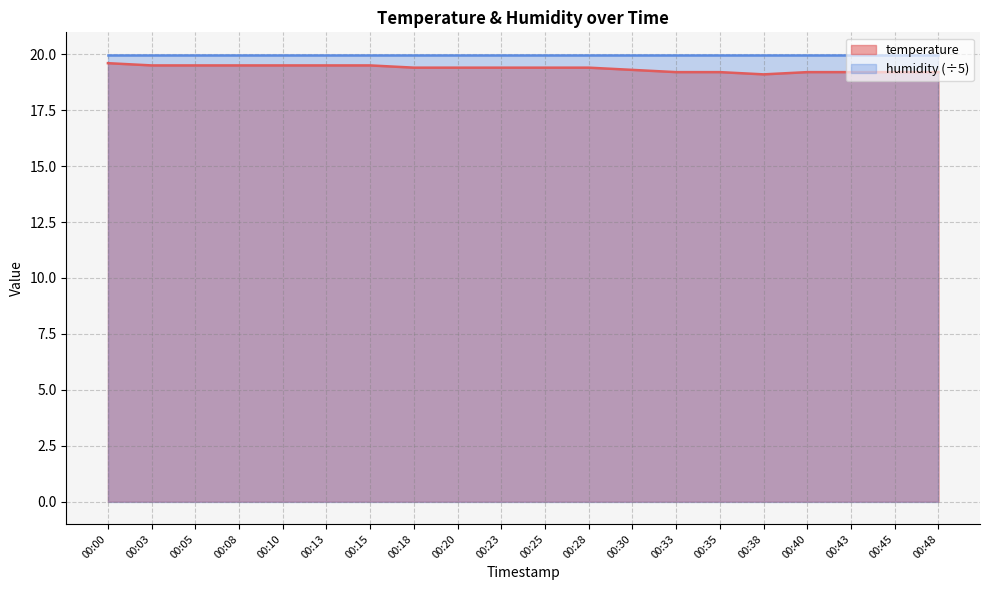

What is the smallest value displayed?

19.1